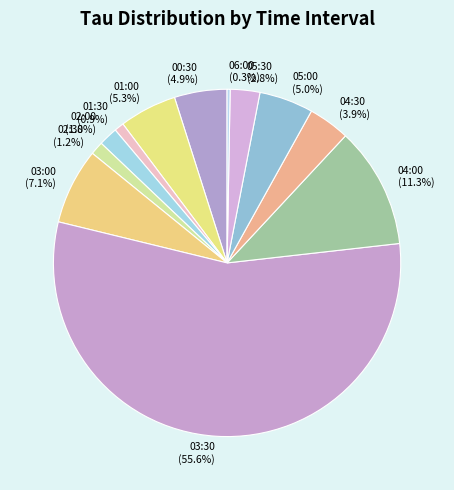

Is there any slice that represents more than half of the pie?

Yes